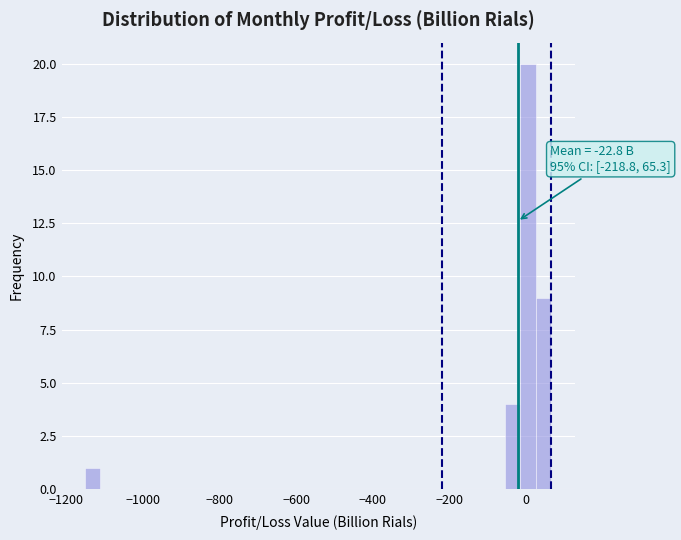

Around what value on the x-axis is the tallest bar? Give the approximate position of its centre, as read against the axis.

0